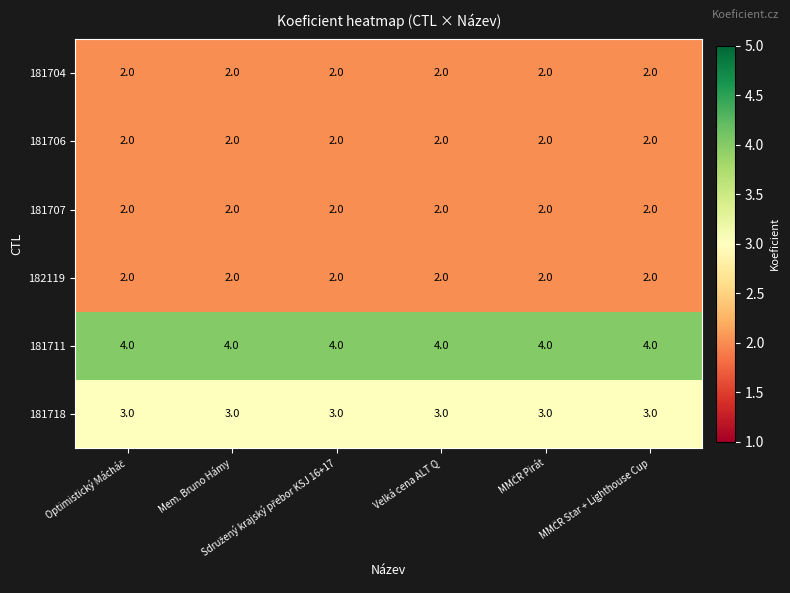

At how many categories does at least one series exceed 3?

6